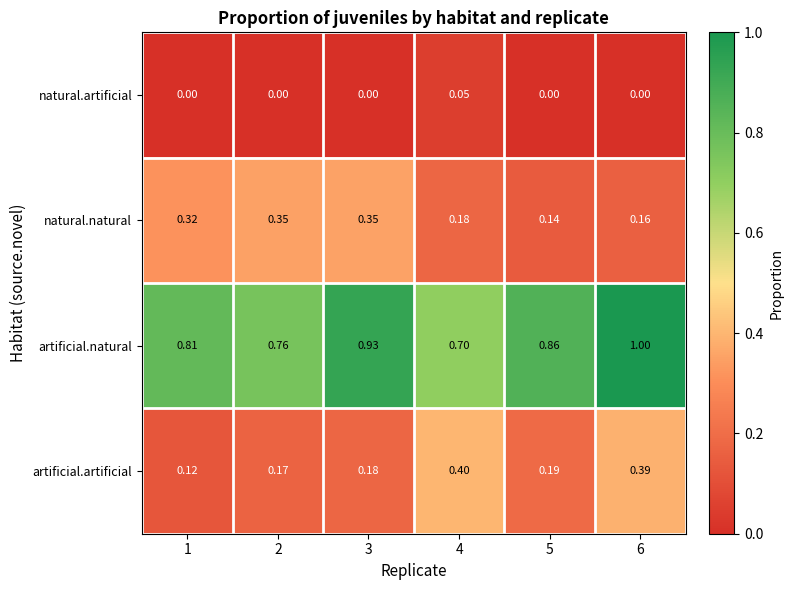

Which series has the largest total across all categories?

artificial.natural